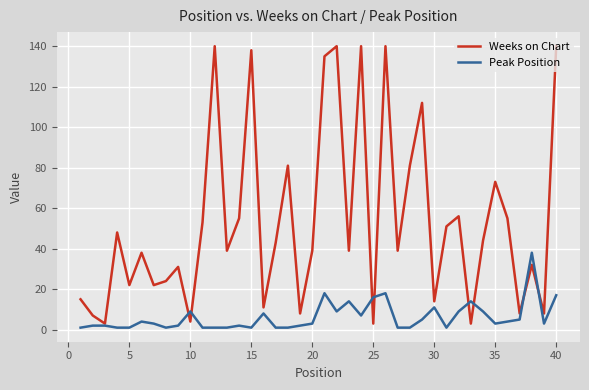

Which series ends up on top after the final intersection of Peak Position and Weeks on Chart?

Weeks on Chart